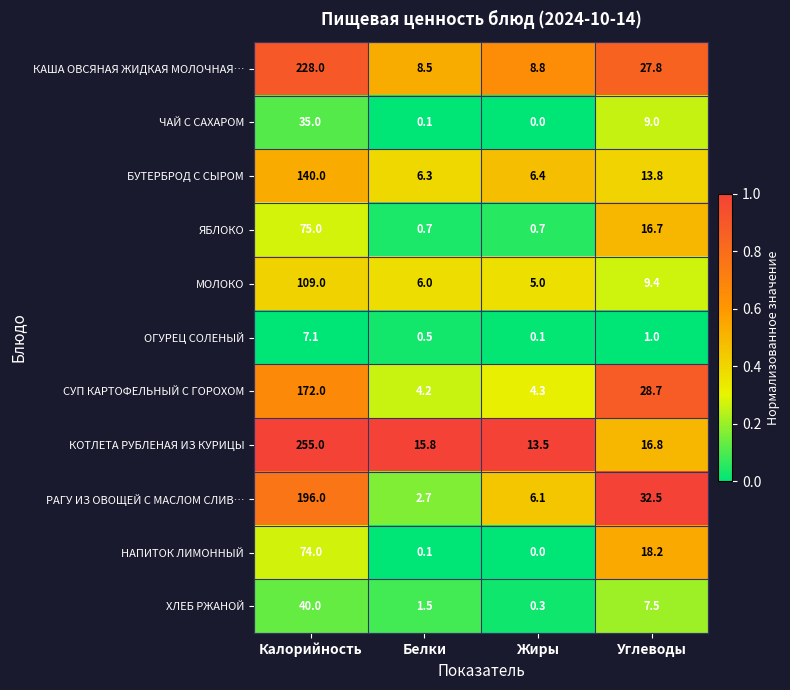

At which label does ХЛЕБ РЖАНОЙ reach its peak?

Калорийность